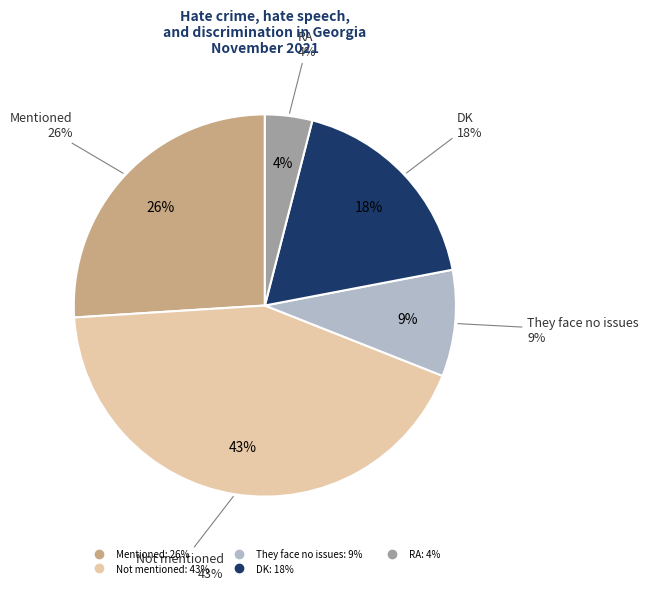

How many slices are in this pie chart?

5